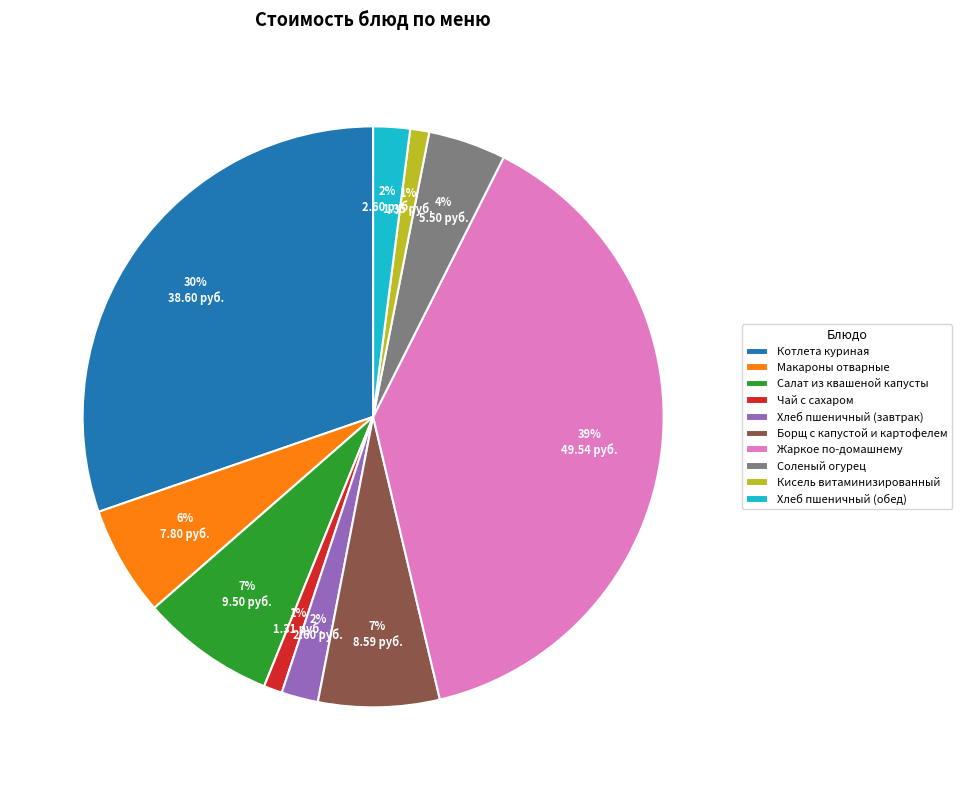

Which category has the biggest portion of the pie?

Жаркое по-домашнему